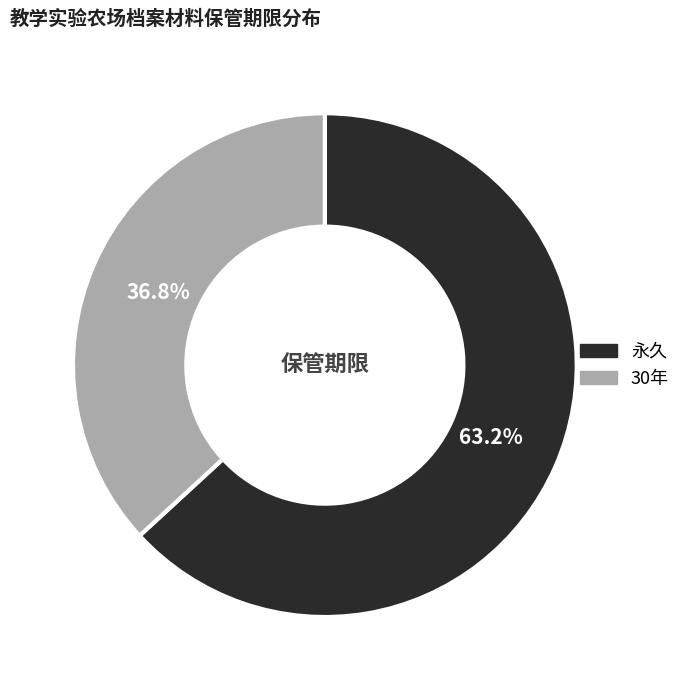

Count the number of slices in the pie.

2